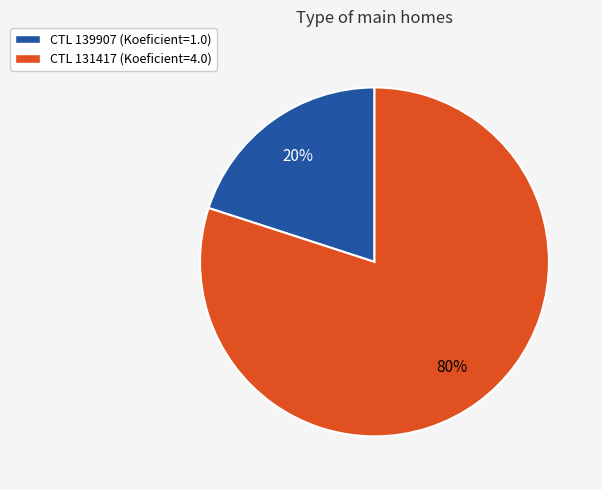

Which has a higher value, CTL 131417 (Koeficient=4.0) or CTL 139907 (Koeficient=1.0)?

CTL 131417 (Koeficient=4.0)